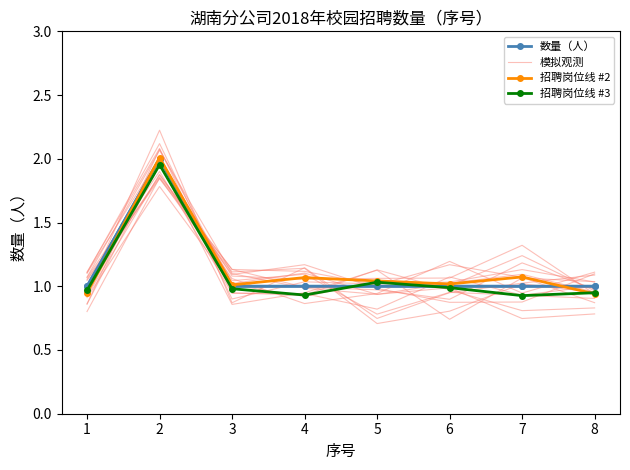

Between which two adjacent categories do 招聘岗位线 #2 and 数量（人） first intersect?

1 and 2